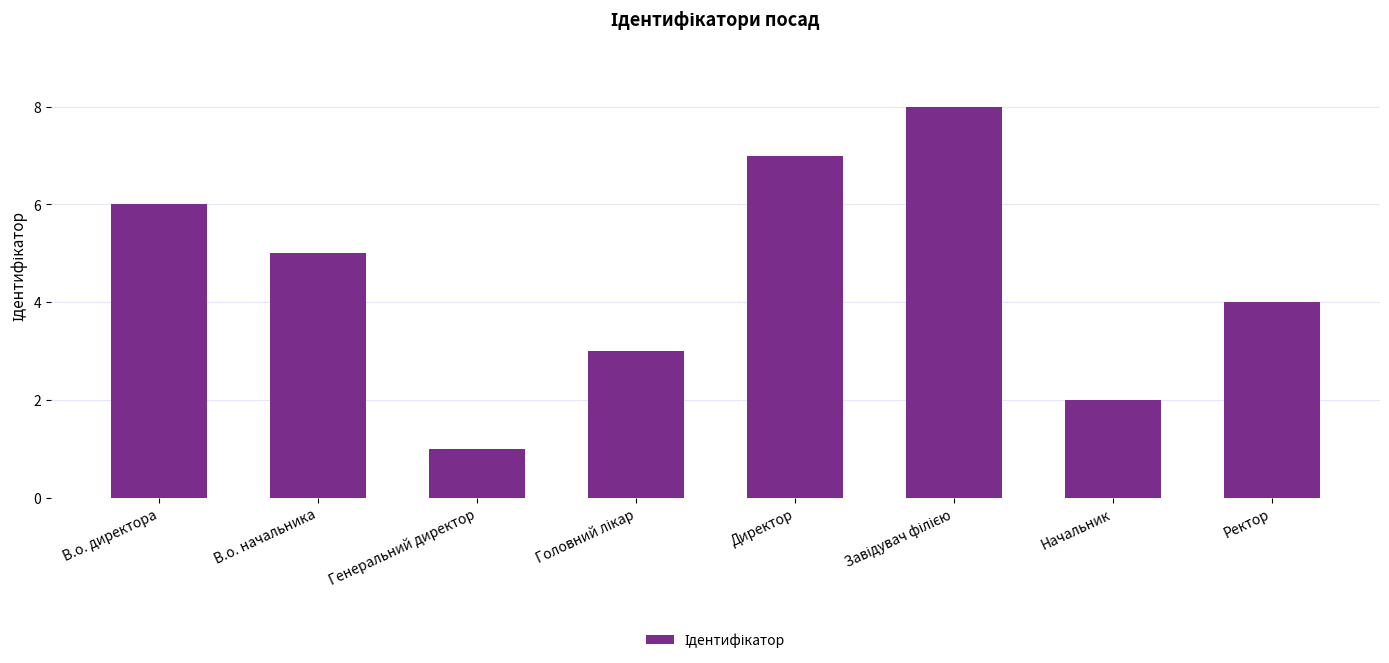

Count the values in the range 3 to 7.

5